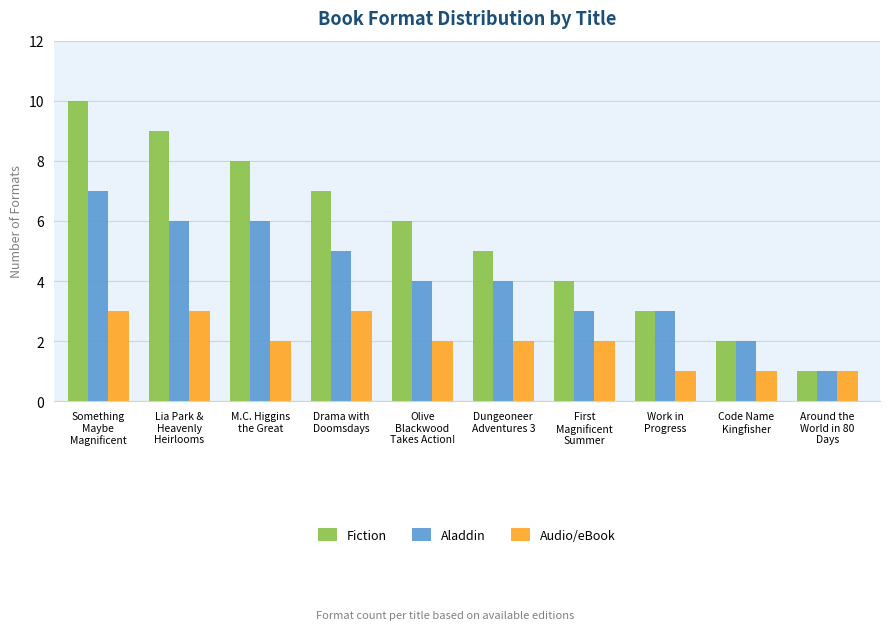

At which category is the sum across all series the highest?

Something
Maybe
Magnificent